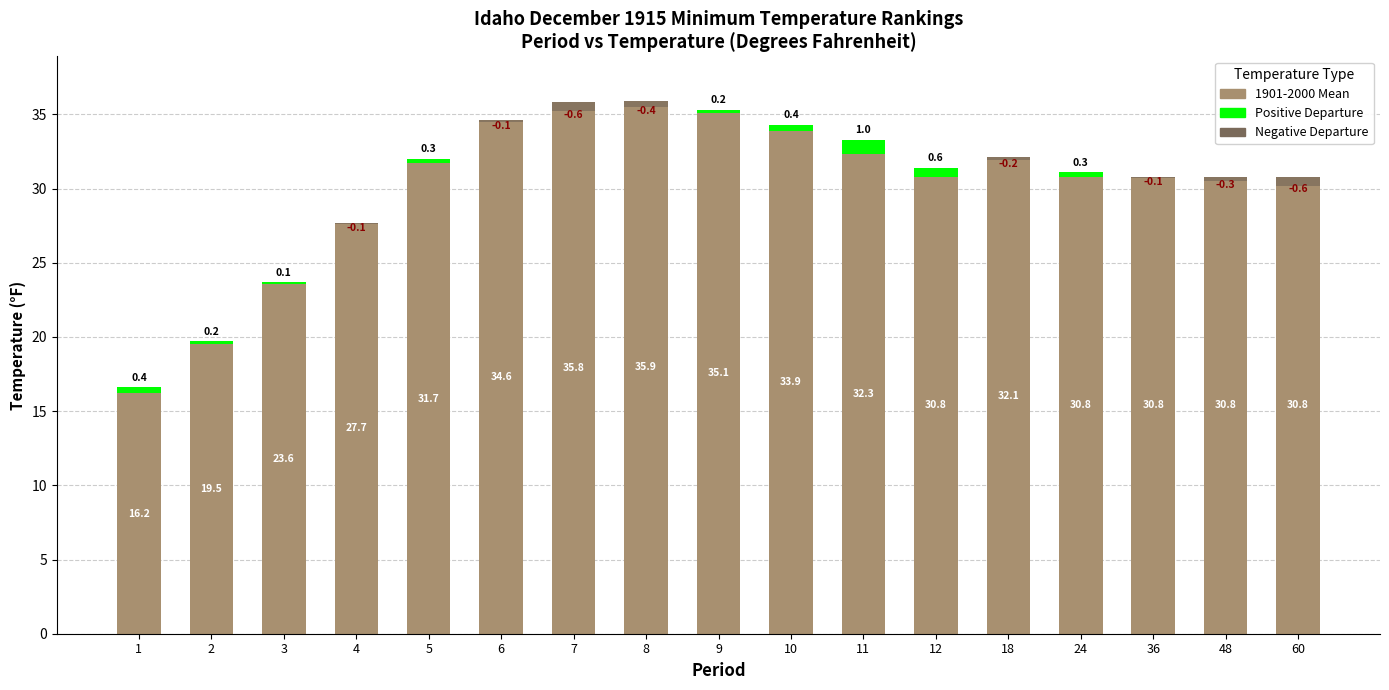

What are all the series names shown in the legend?

1901-2000 Mean, Positive Departure, Negative Departure